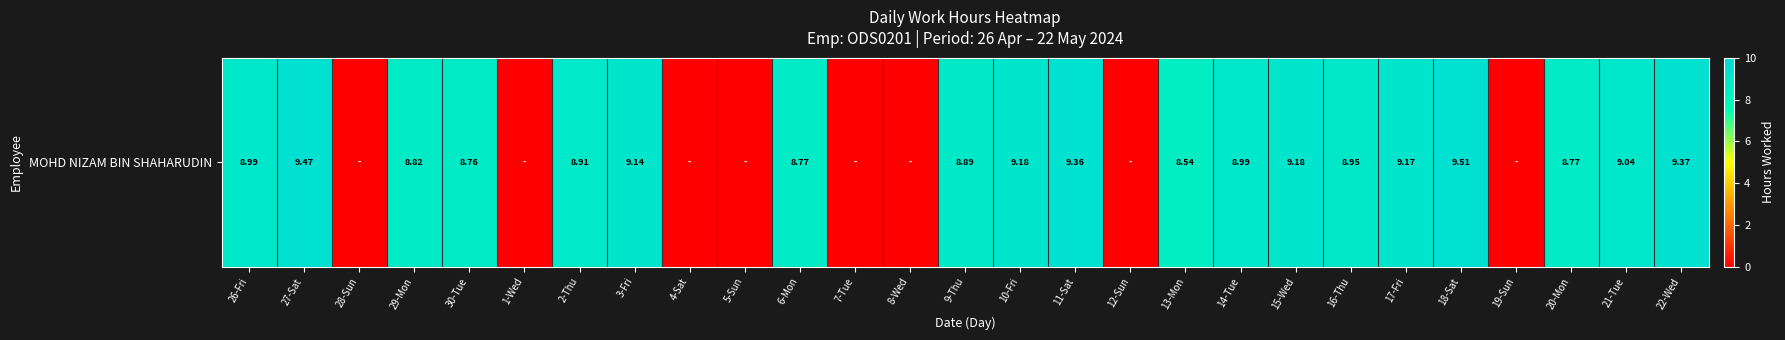

What is the difference between the maximum and minimum values?

9.5